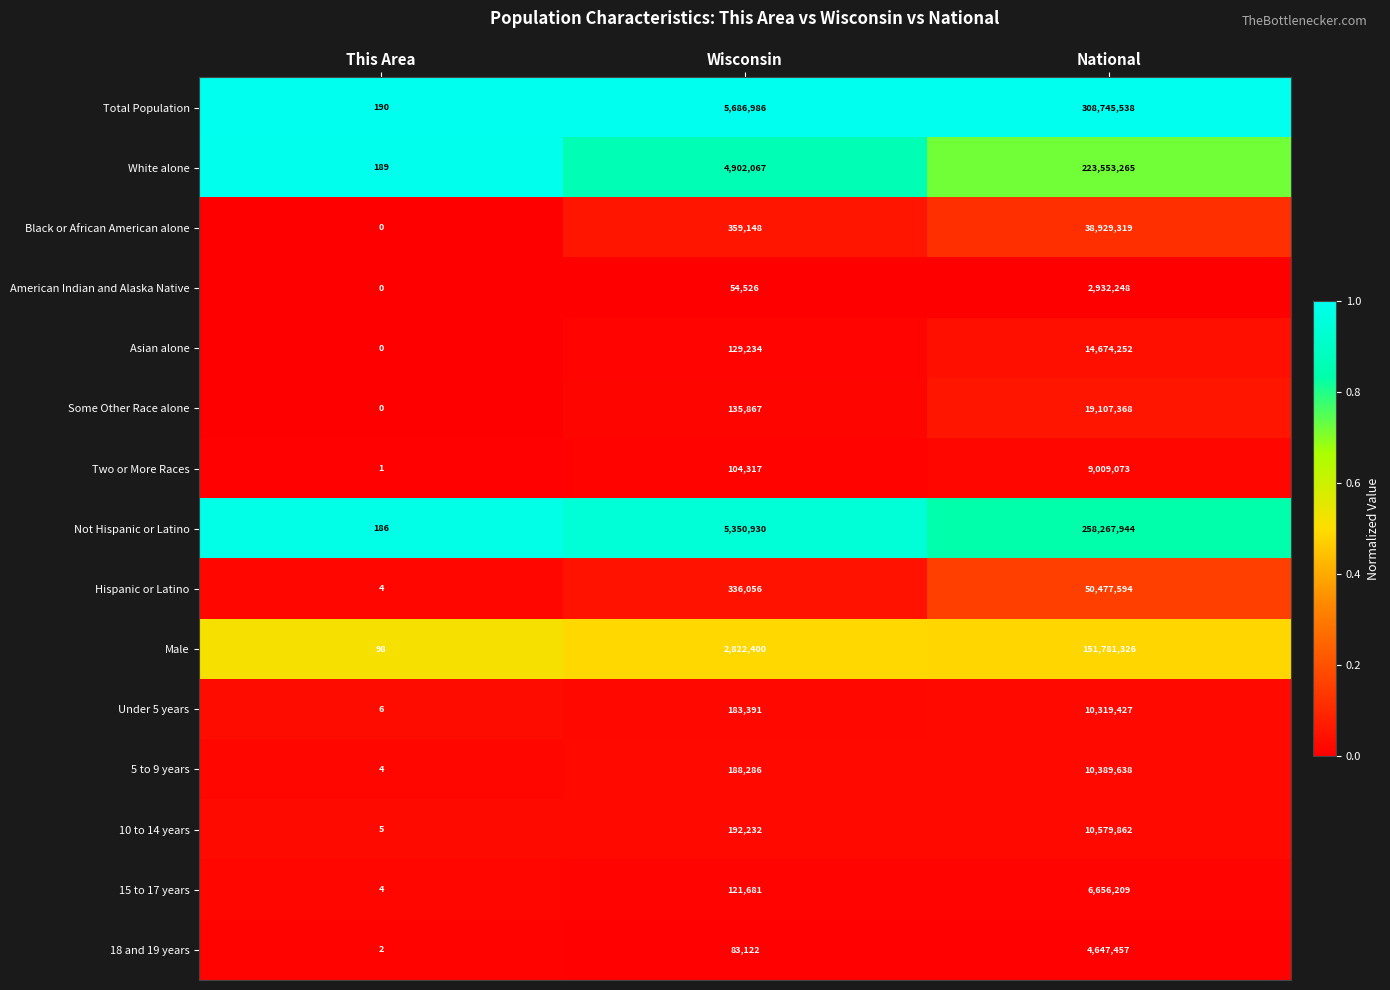

The Not Hispanic or Latino series shows 68978894 at National. True or false?

False